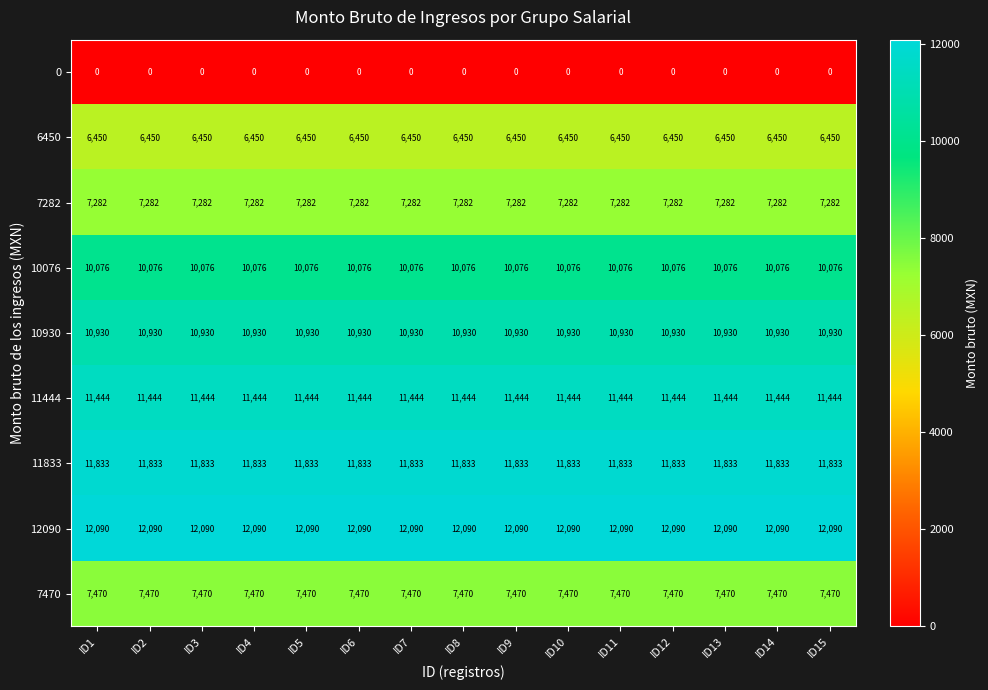

At ID6, list the series in order from smallest to largest.

0, 6450, 7282, 7470, 10076, 10930, 11444, 11833, 12090